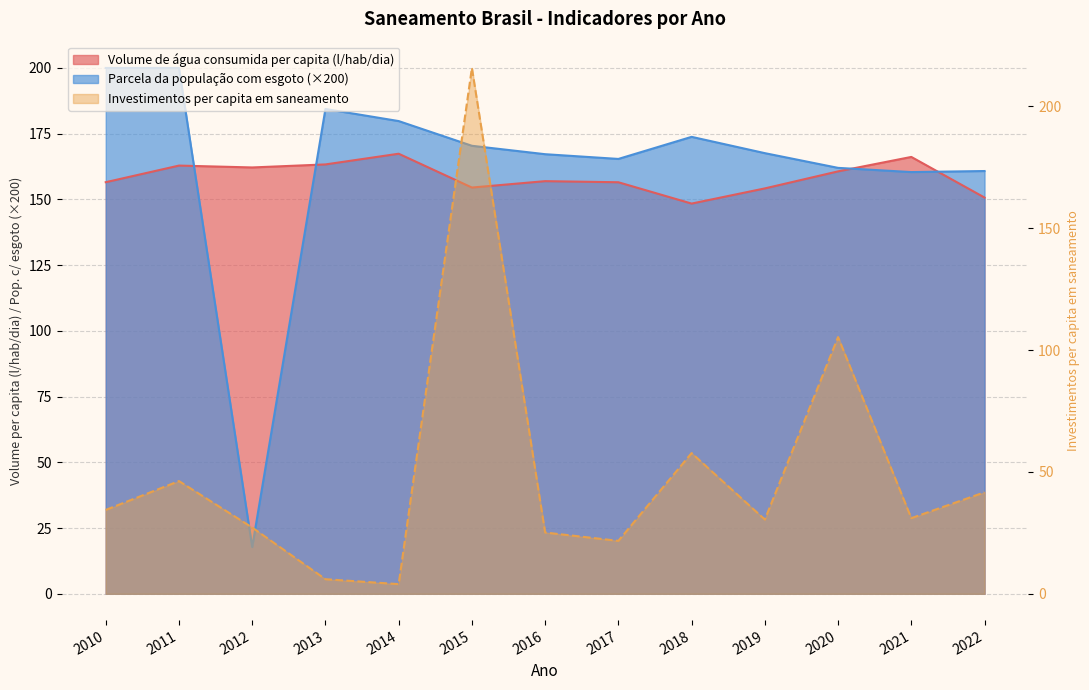

Which series has the largest range (max minus min)?

Investimentos per capita em saneamento